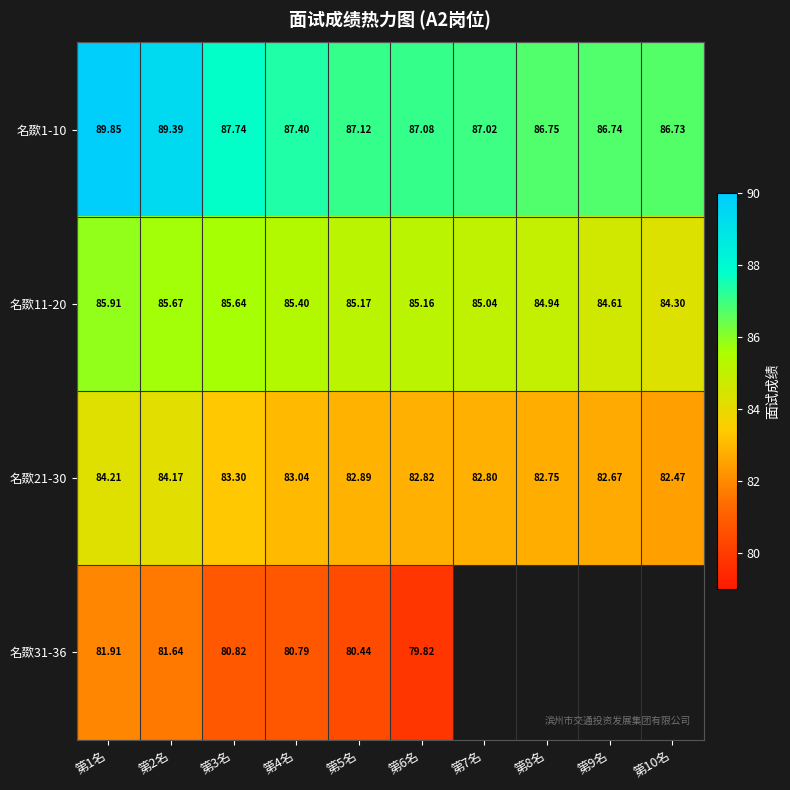

Is the value of 名欼1-10 at 第10名 greater than the value of 名欼31-36 at 第1名?

Yes